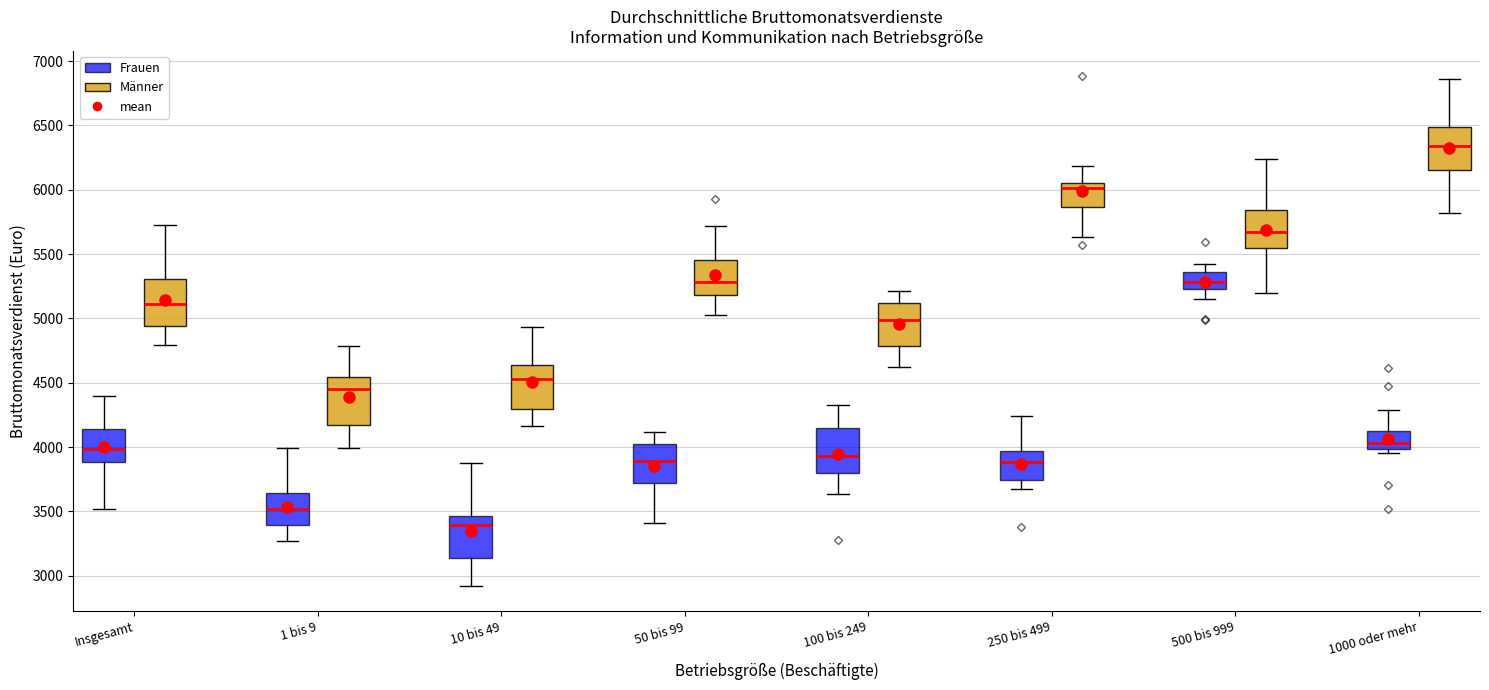

Reading left to right, read every box against the y-axis: the position of its median line, the range the box covers, and the ends of its whiskers. The values are not printed on the chart, so give them approximately, as read against the axis.

Insgesamt (Frauen): median 4000, box 3900 to 4150, whiskers 3500 to 4400
Insgesamt (Männer): median 5100, box 4950 to 5300, whiskers 4800 to 5750
1 bis 9 (Frauen): median 3500, box 3400 to 3650, whiskers 3250 to 4000
1 bis 9 (Männer): median 4450, box 4150 to 4550, whiskers 4000 to 4800
10 bis 49 (Frauen): median 3400, box 3150 to 3450, whiskers 2900 to 3900
10 bis 49 (Männer): median 4550, box 4300 to 4650, whiskers 4150 to 4950
50 bis 99 (Frauen): median 3900, box 3700 to 4000, whiskers 3400 to 4100
50 bis 99 (Männer): median 5300, box 5200 to 5450, whiskers 5000 to 5700
100 bis 249 (Frauen): median 3950, box 3800 to 4150, whiskers 3650 to 4300
100 bis 249 (Männer): median 5000, box 4800 to 5100, whiskers 4600 to 5200
250 bis 499 (Frauen): median 3900, box 3750 to 3950, whiskers 3650 to 4250
250 bis 499 (Männer): median 6000, box 5850 to 6050, whiskers 5650 to 6200
500 bis 999 (Frauen): median 5300, box 5250 to 5350, whiskers 5150 to 5450
500 bis 999 (Männer): median 5650, box 5550 to 5850, whiskers 5200 to 6250
1000 oder mehr (Frauen): median 4050, box 4000 to 4100, whiskers 3950 to 4300
1000 oder mehr (Männer): median 6350, box 6150 to 6500, whiskers 5800 to 6850